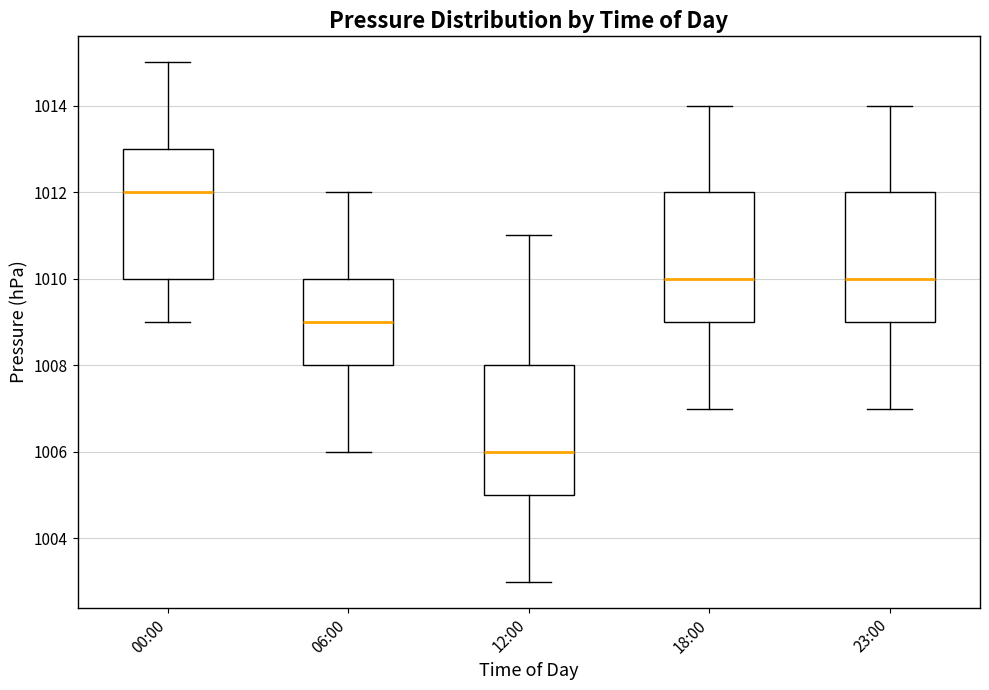

Reading left to right, read every box against the y-axis: the position of its median line, the range the box covers, and the ends of its whiskers. The values are not printed on the chart, so give them approximately, as read against the axis.

00:00: median 1012, box 1010 to 1013, whiskers 1009 to 1015
06:00: median 1009, box 1008 to 1010, whiskers 1006 to 1012
12:00: median 1006, box 1005 to 1008, whiskers 1003 to 1011
18:00: median 1010, box 1009 to 1012, whiskers 1007 to 1014
23:00: median 1010, box 1009 to 1012, whiskers 1007 to 1014